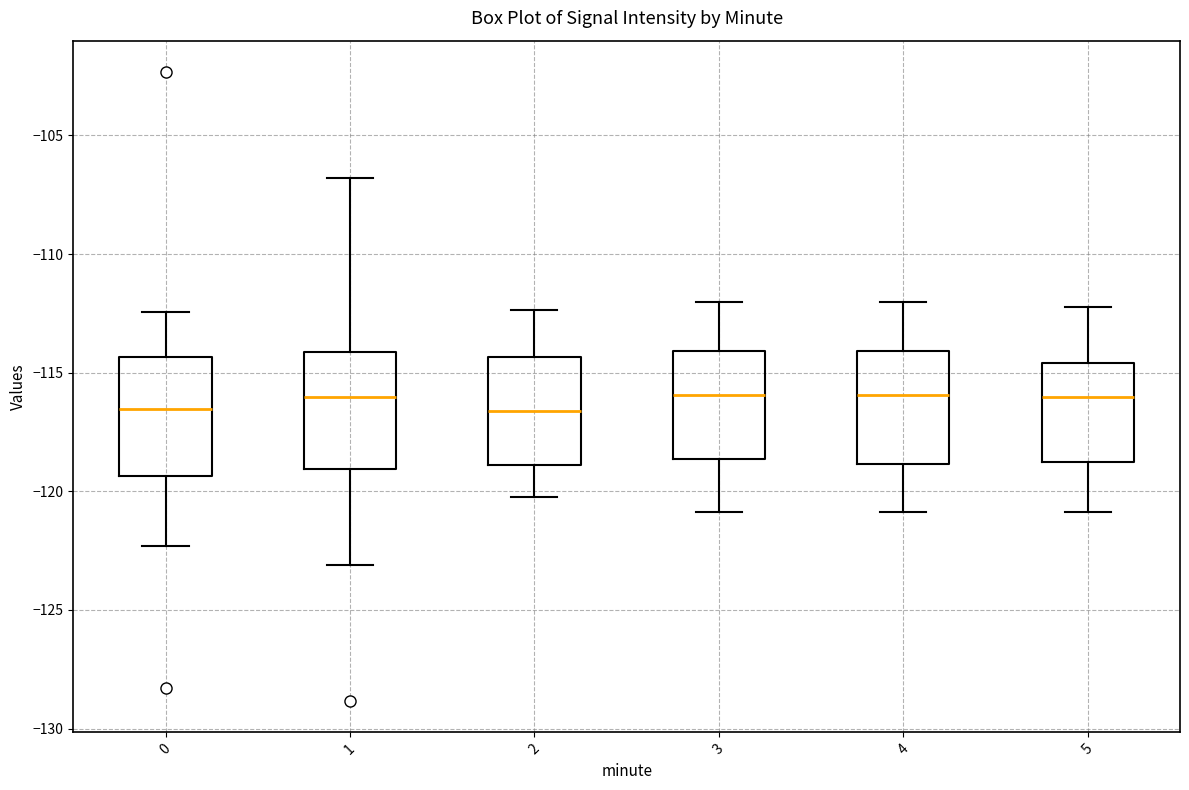

Reading left to right, read every box against the y-axis: the position of its median line, the range the box covers, and the ends of its whiskers. The values are not printed on the chart, so give them approximately, as read against the axis.

0: median -116.5, box -119.5 to -114.5, whiskers -122.5 to -112.5
1: median -116.0, box -119.0 to -114.0, whiskers -123.0 to -107.0
2: median -116.5, box -119.0 to -114.5, whiskers -120.0 to -112.5
3: median -116.0, box -118.5 to -114.0, whiskers -121.0 to -112.0
4: median -116.0, box -119.0 to -114.0, whiskers -121.0 to -112.0
5: median -116.0, box -119.0 to -114.5, whiskers -121.0 to -112.0